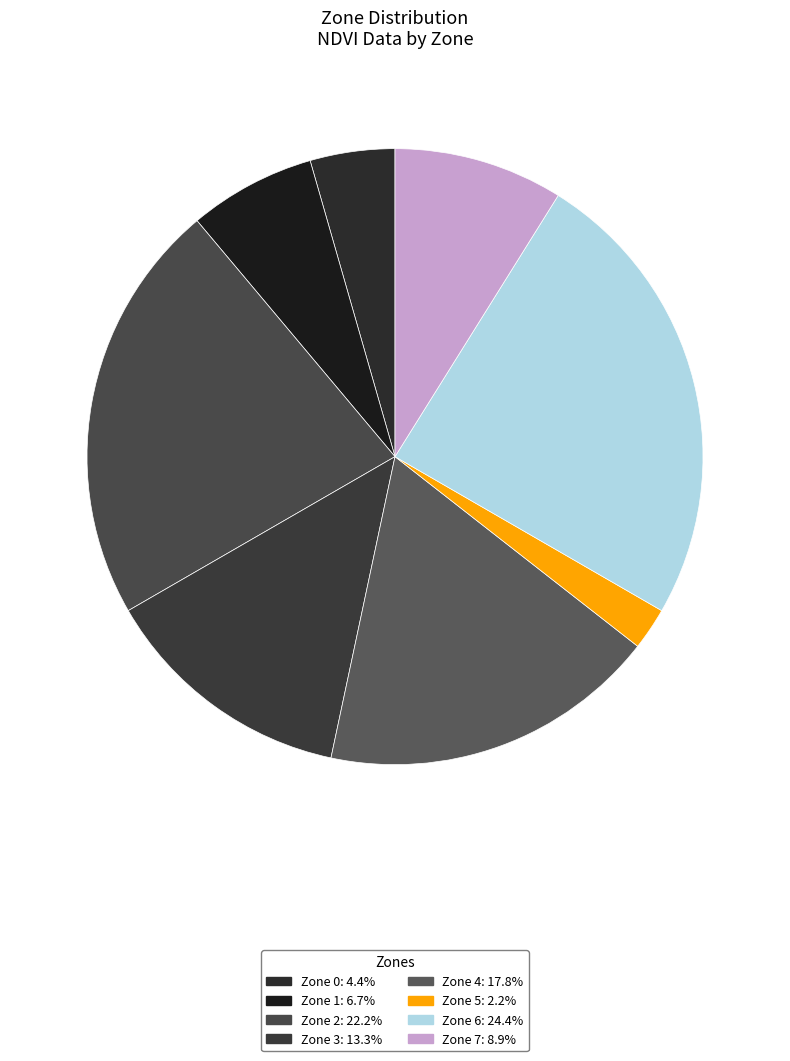

What is the ratio of the value at Zone 5 to the value at Zone 7?

0.2